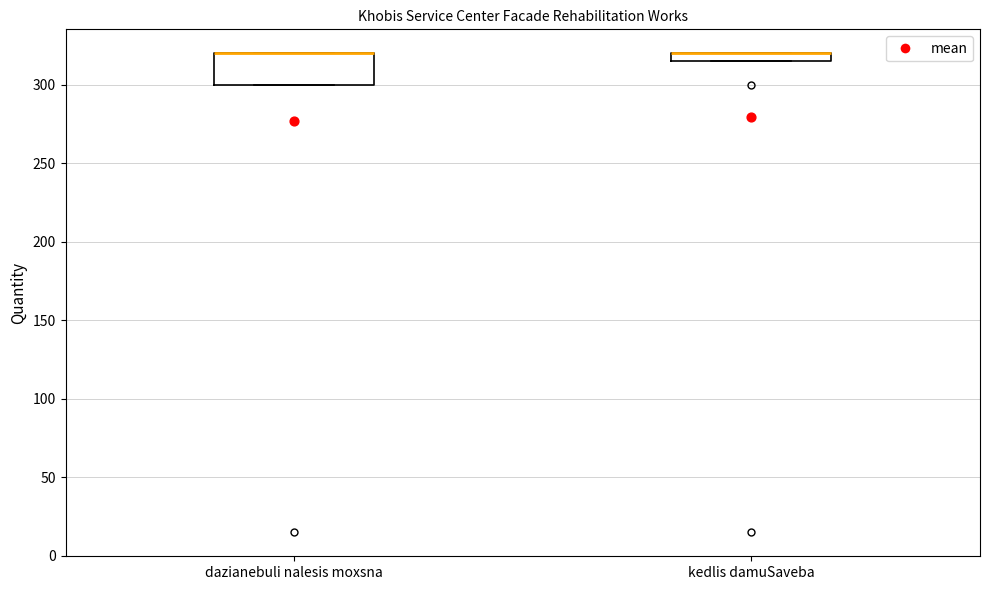

Where is the lower edge of the box for kedlis damuSaveba on the y-axis? The values are not printed on the chart, so give them approximately, as read against the axis.

315